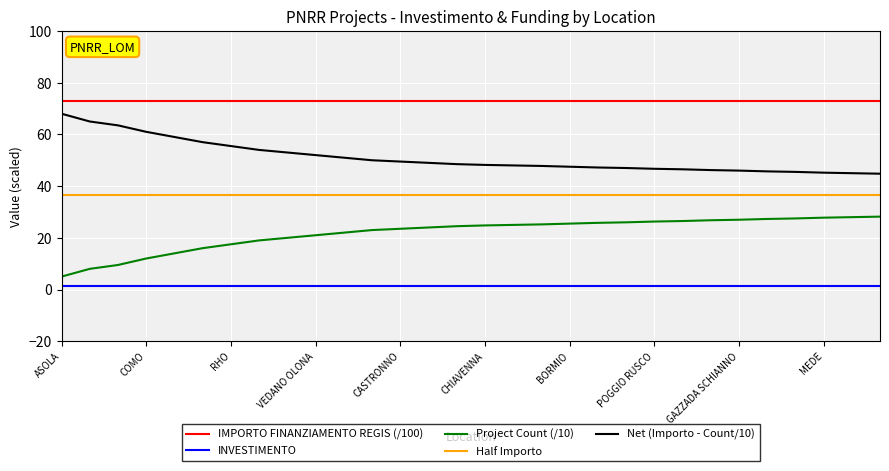

What is the sum of all INVESTIMENTO values?

42.0